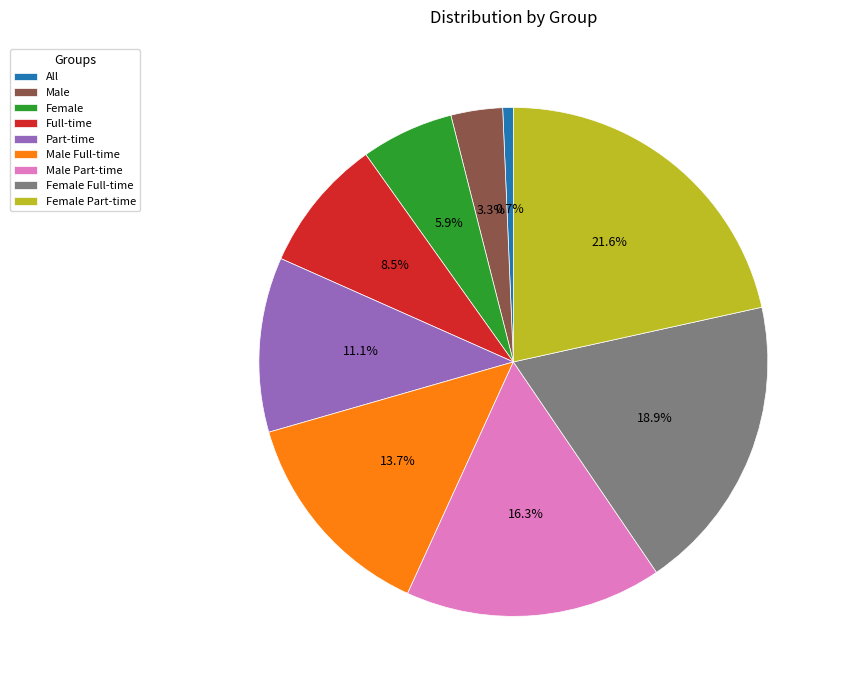

Is there a majority slice in this chart?

No